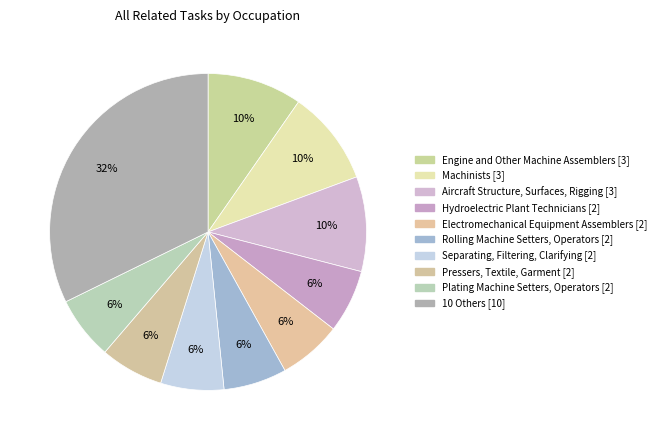

Count the number of slices in the pie.

10